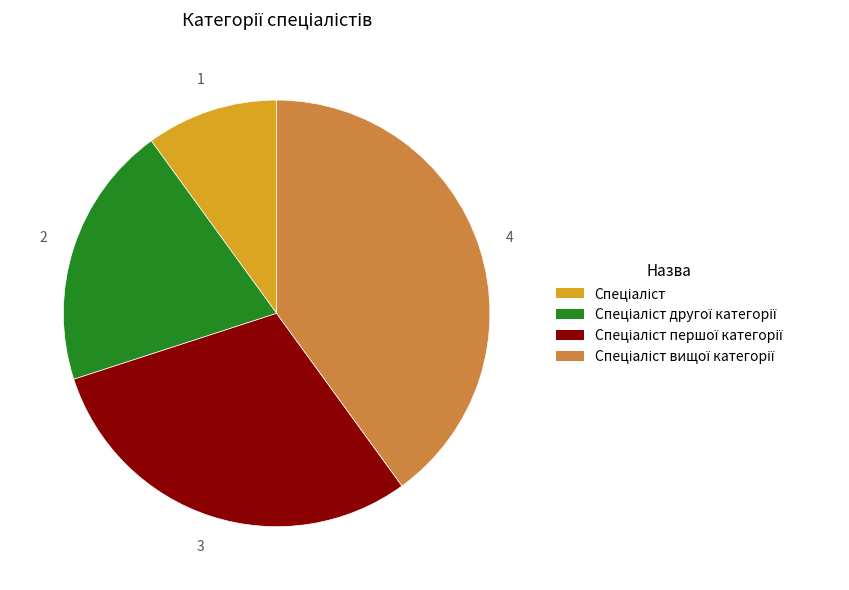

Is there any slice that represents more than half of the pie?

No